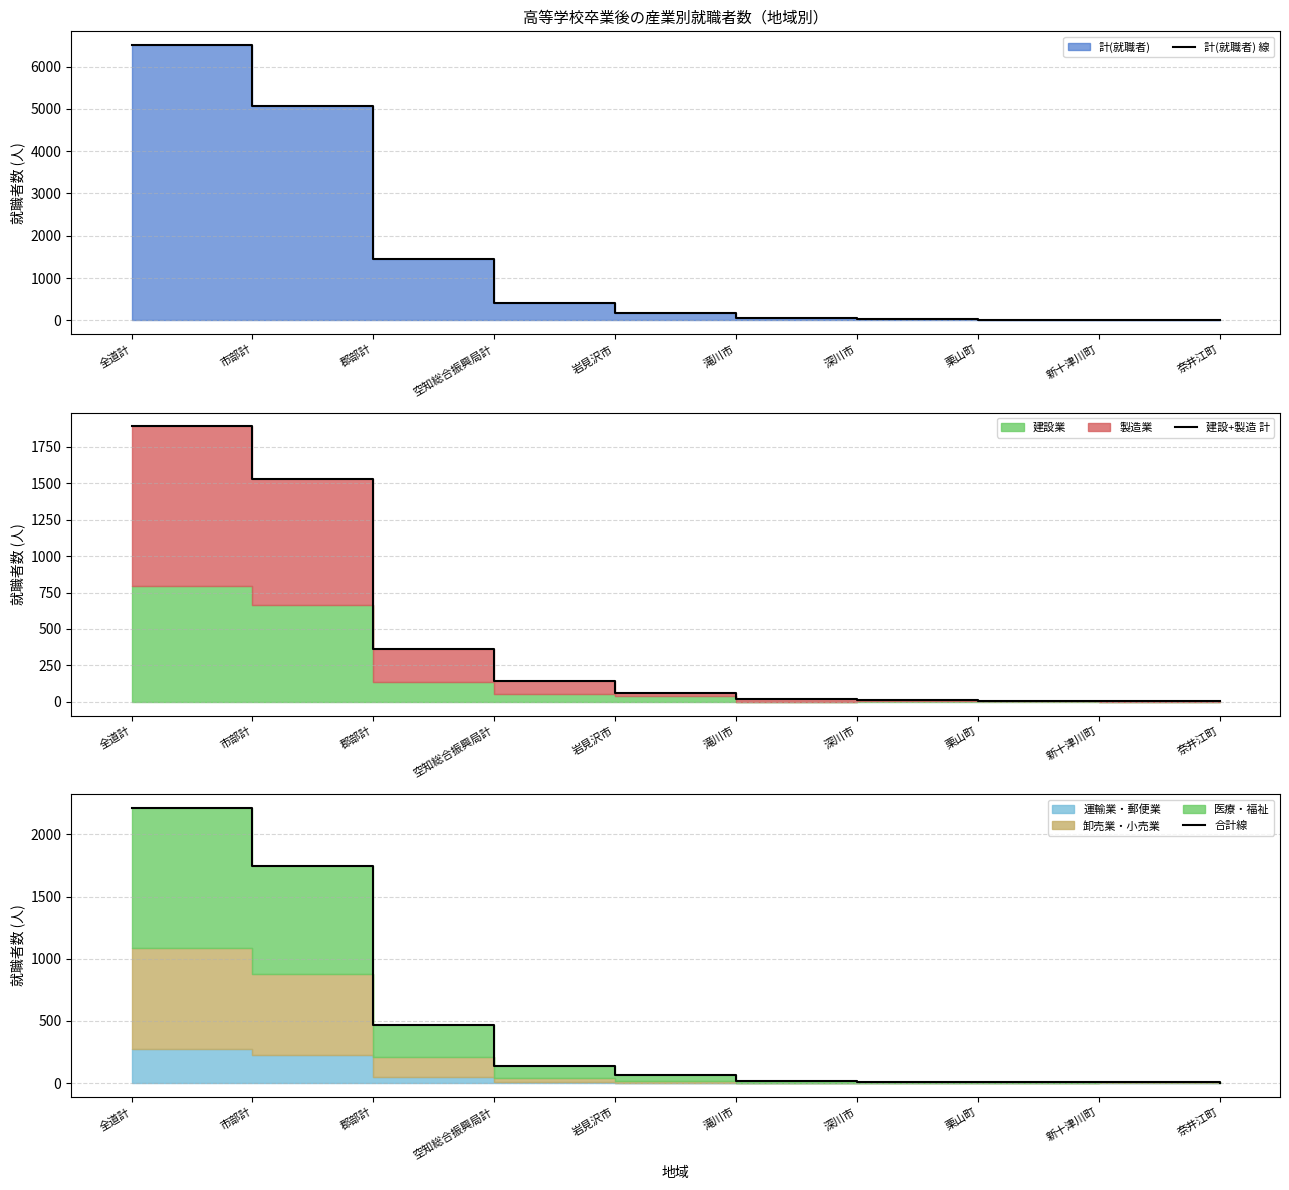

What is the difference between the 合計線 values at 栗山町 and 滝川市?

13